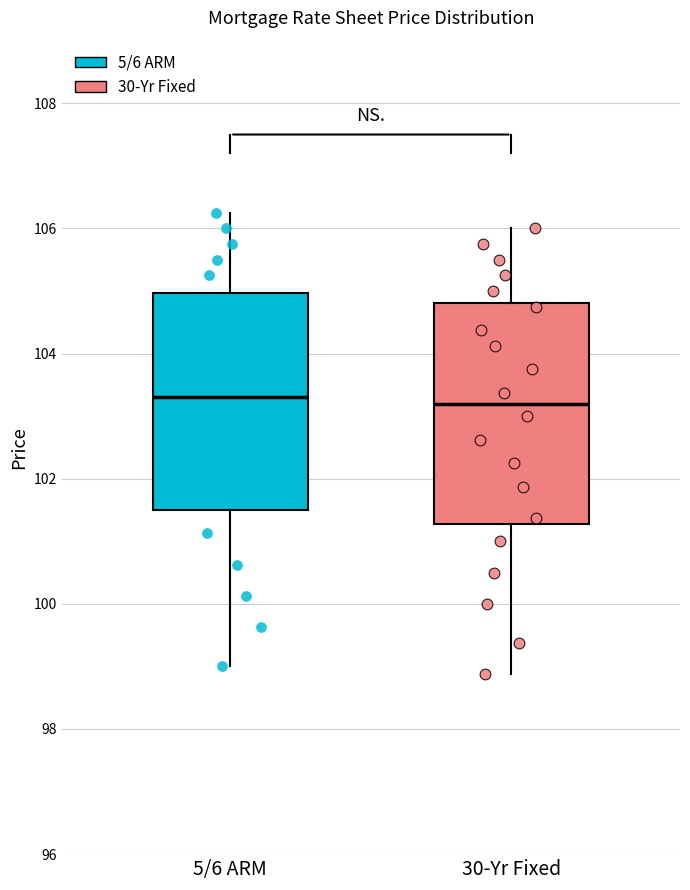

Reading left to right, read every box against the y-axis: the position of its median line, the range the box covers, and the ends of its whiskers. The values are not printed on the chart, so give them approximately, as read against the axis.

5/6 ARM: median 103.4, box 101.6 to 105.0, whiskers 99.0 to 106.2
30-Yr Fixed: median 103.2, box 101.2 to 104.8, whiskers 98.8 to 106.0